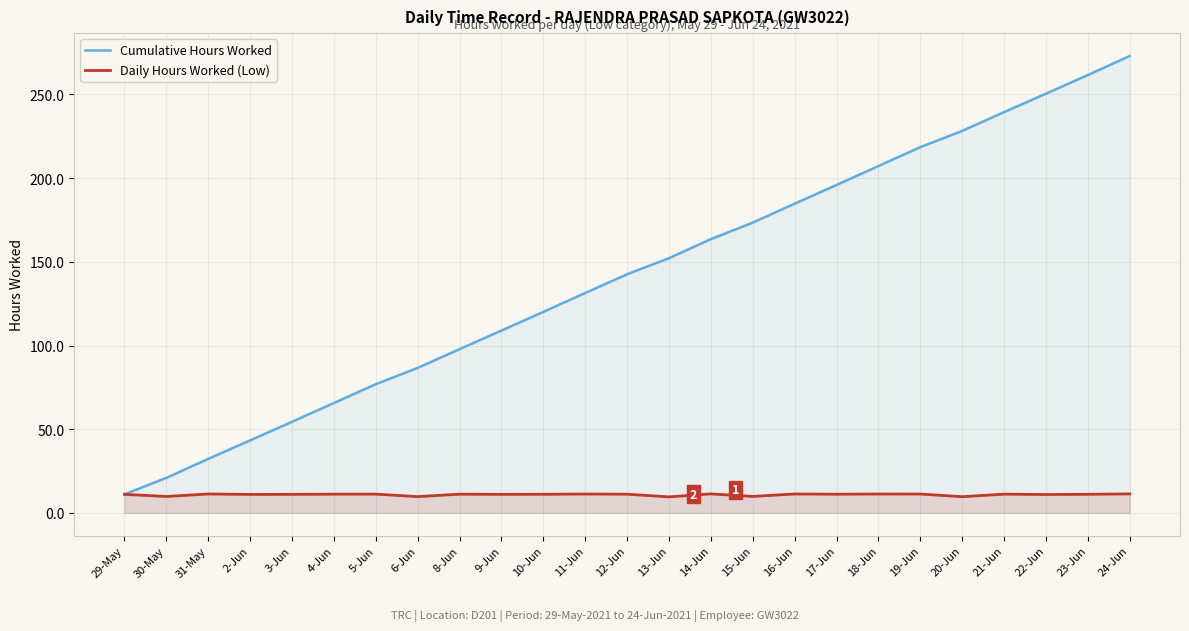

What value does the Daily Hours Worked (Low) series have at 2-Jun?

11.1